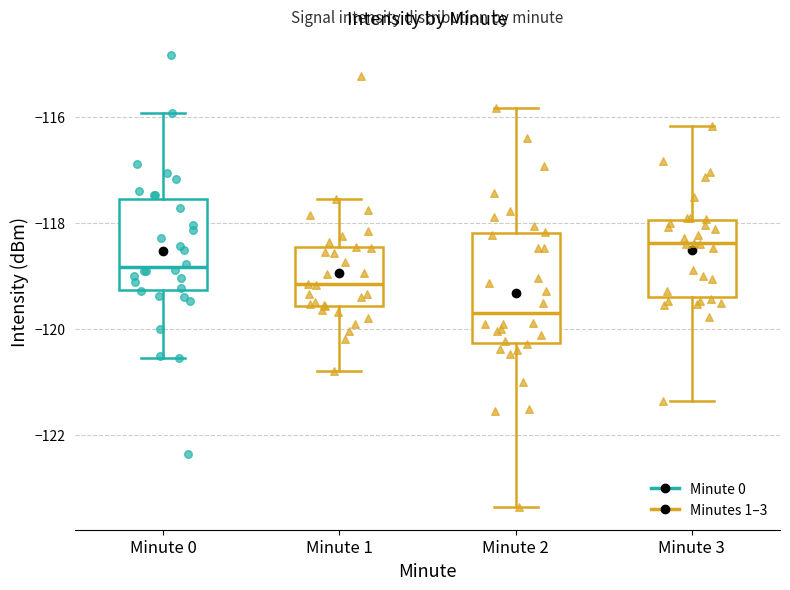

Reading left to right, read every box against the y-axis: the position of its median line, the range the box covers, and the ends of its whiskers. The values are not printed on the chart, so give them approximately, as read against the axis.

Minute 0: median -118.8, box -119.2 to -117.6, whiskers -120.6 to -116.0
Minute 1: median -119.2, box -119.6 to -118.4, whiskers -120.8 to -117.6
Minute 2: median -119.6, box -120.2 to -118.2, whiskers -123.4 to -115.8
Minute 3: median -118.4, box -119.4 to -118.0, whiskers -121.4 to -116.2